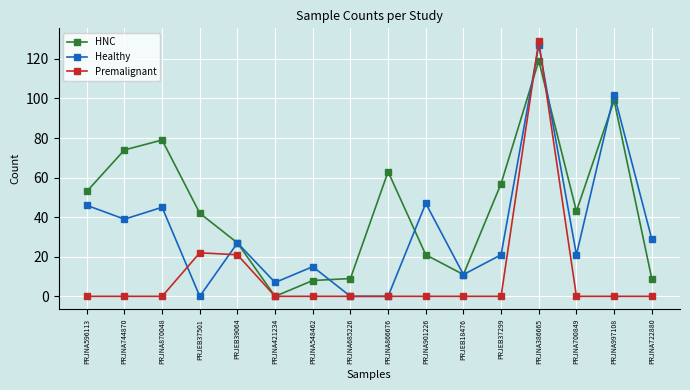

How many values in the HNC series are below 43?

8